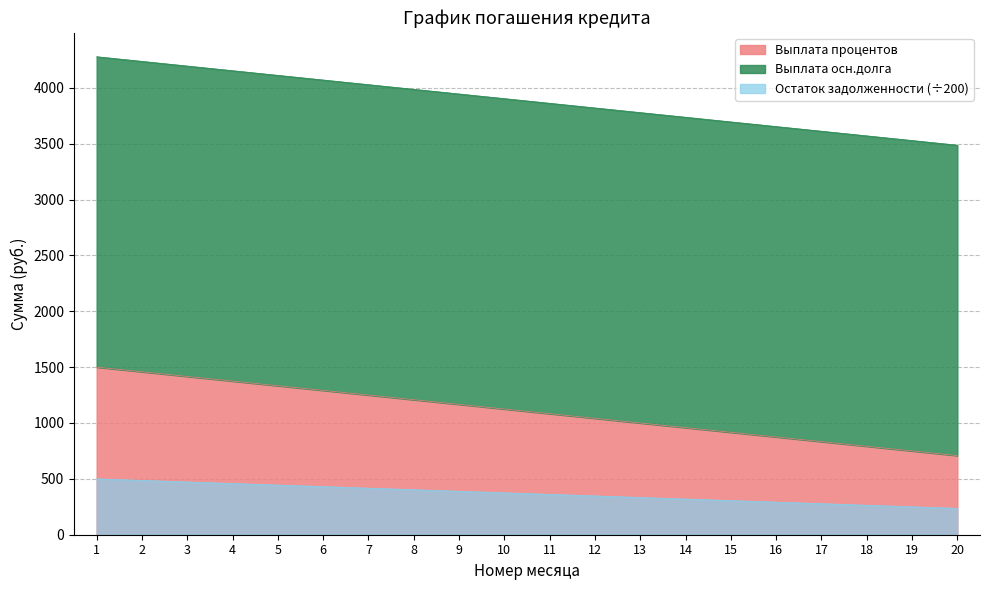

Is it true that Выплата процентов equals 1836.5 at 11?

False